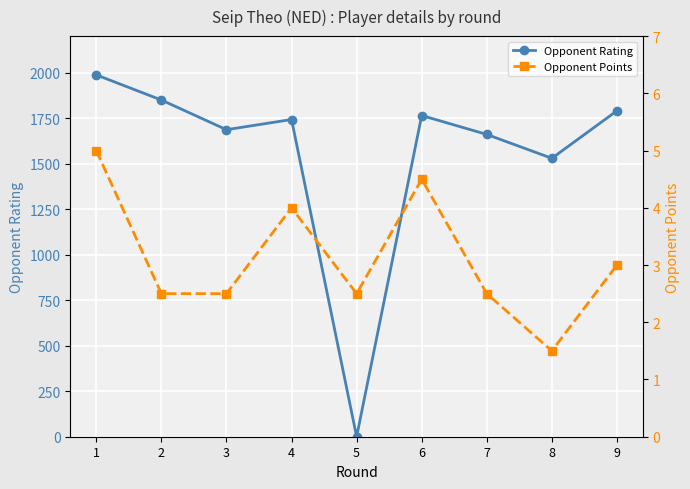

What is the difference between the second highest and minimum values in the Opponent Points series?

3.0